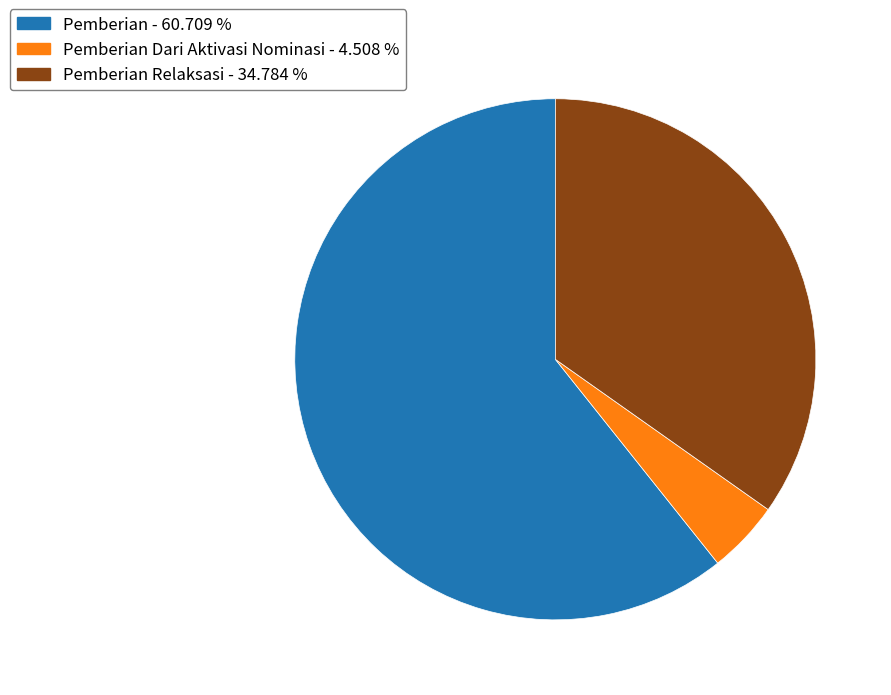

Does any single category account for the majority?

Yes